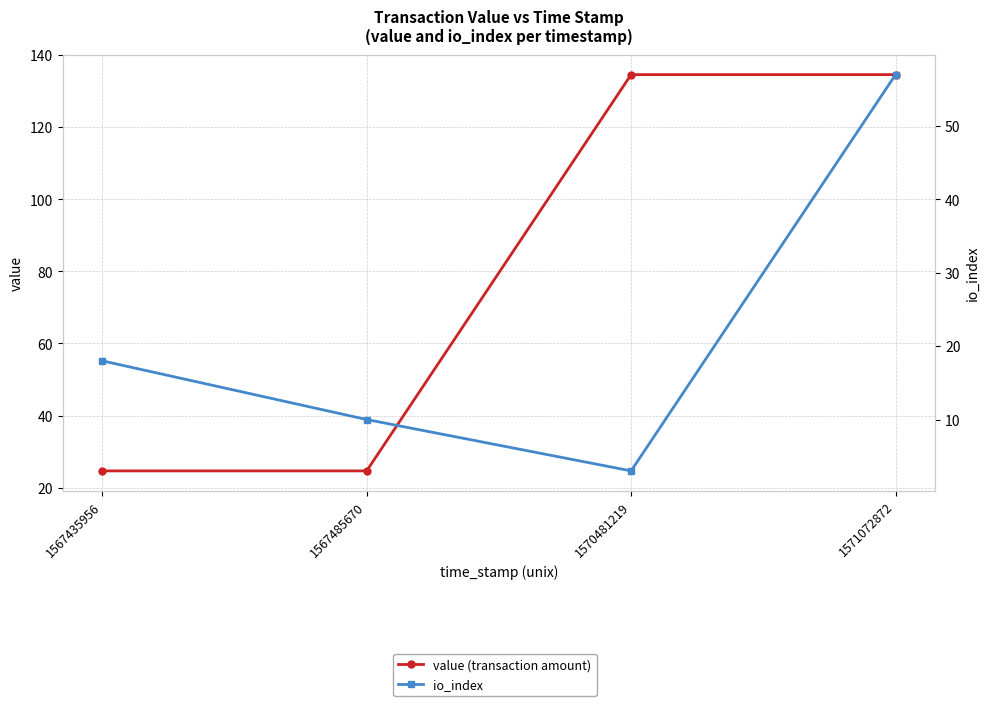

What is the difference between the highest and lowest values at 1571072872?

77.6